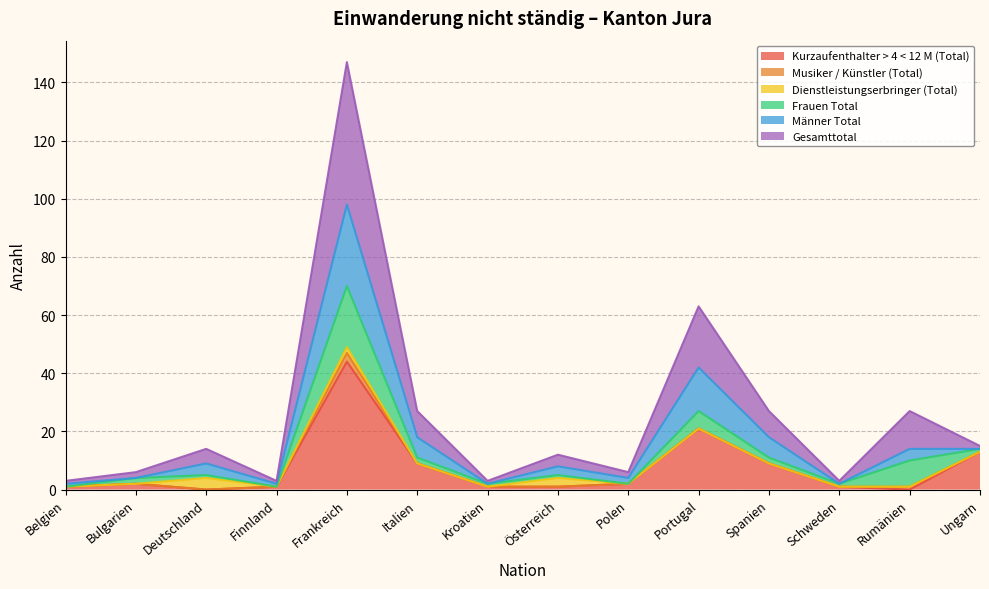

Which has a higher value, Spanien or Italien?

Spanien